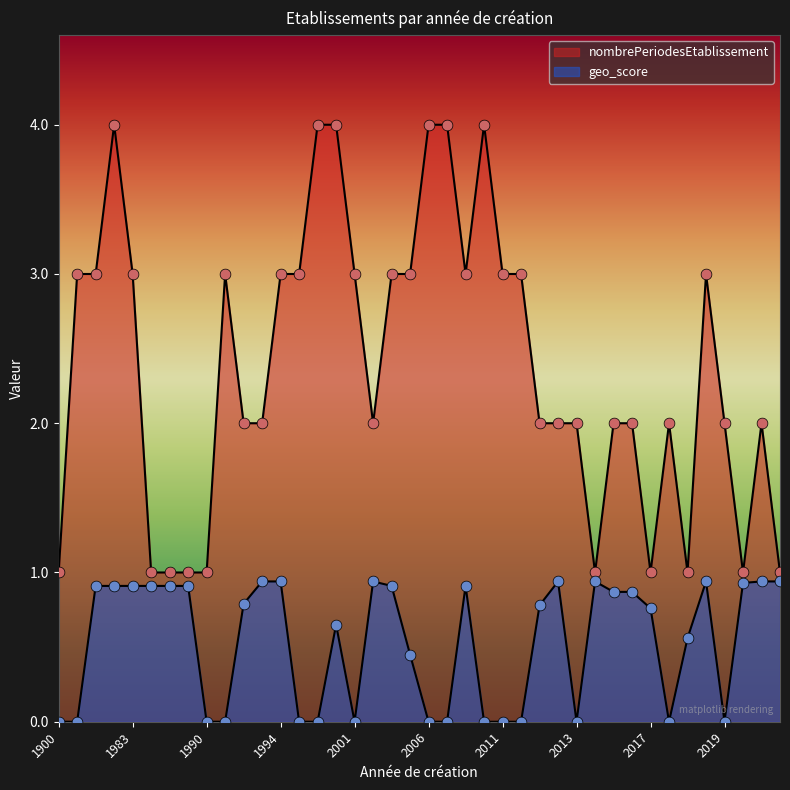

Which series has the widest spread of Y values?

nombrePeriodesEtablissement